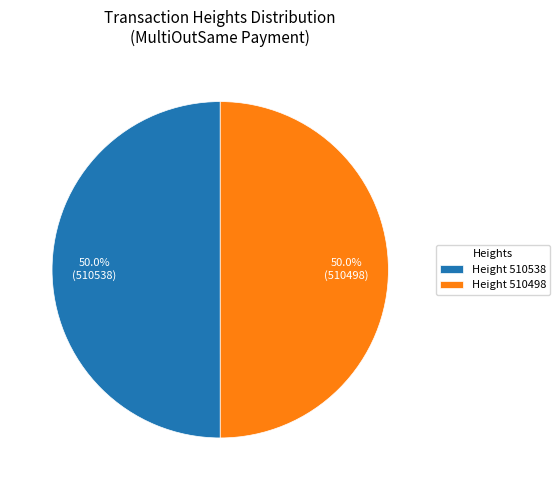

What percentage do Height 510538 and Height 510498 together represent?

100.0%